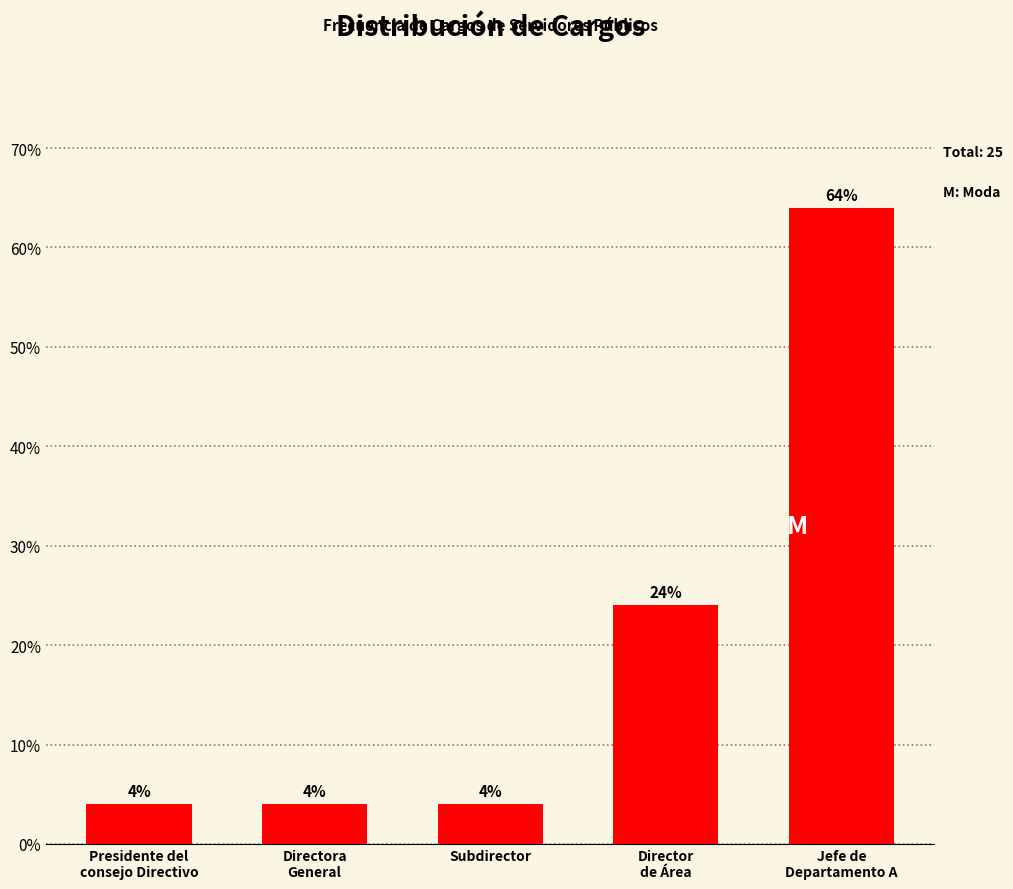

Reading left to right, list all the values displayed in this chart.

4	4	4	24	64